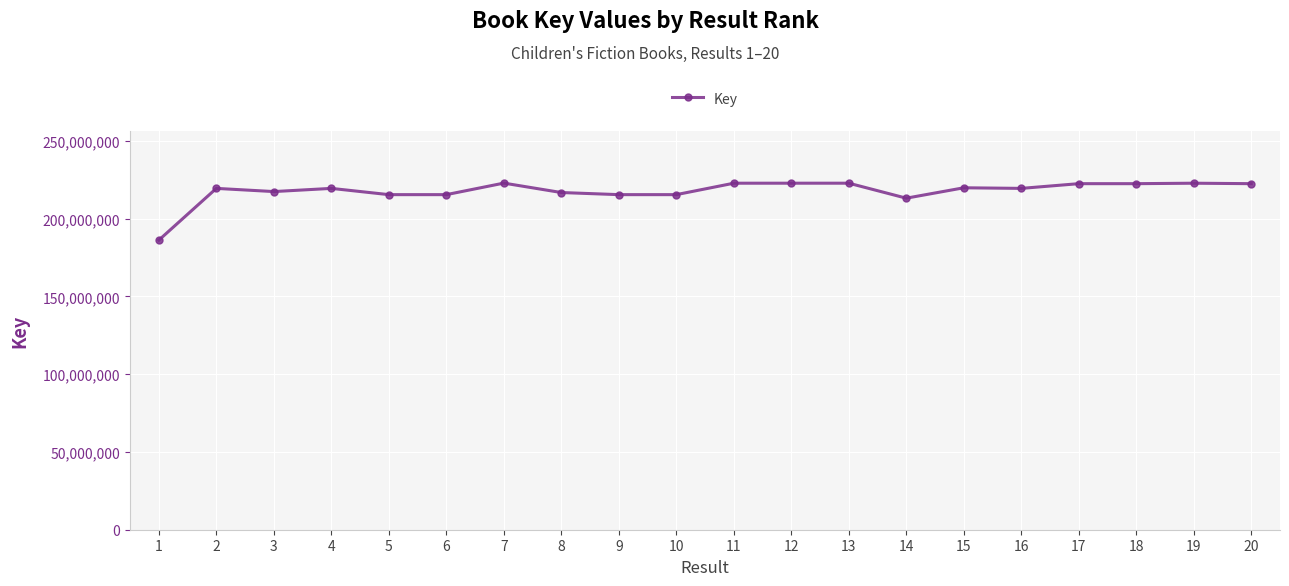

Count the number of data series in this chart.

1